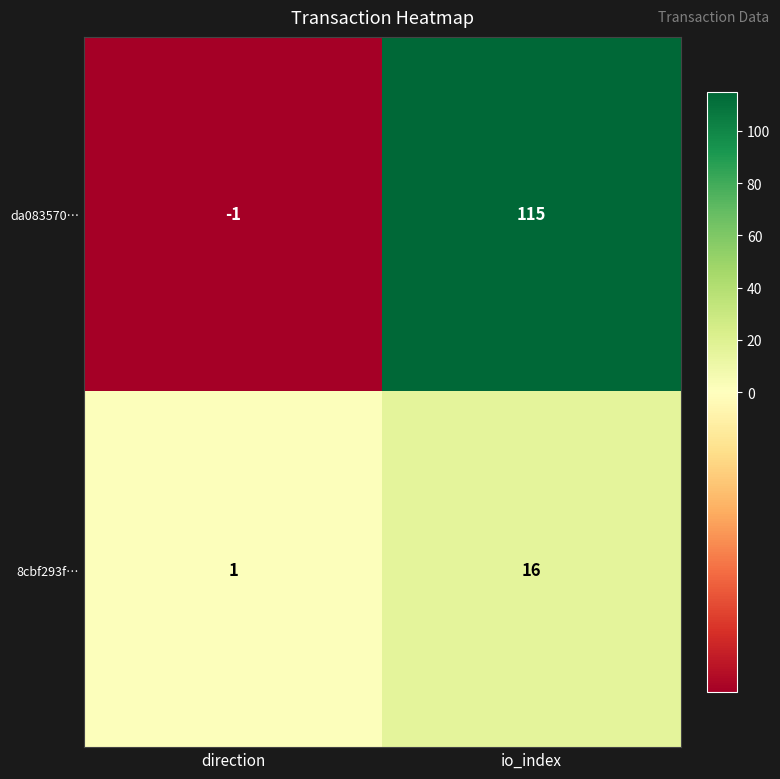

Which series has the widest spread of values?

da083570…